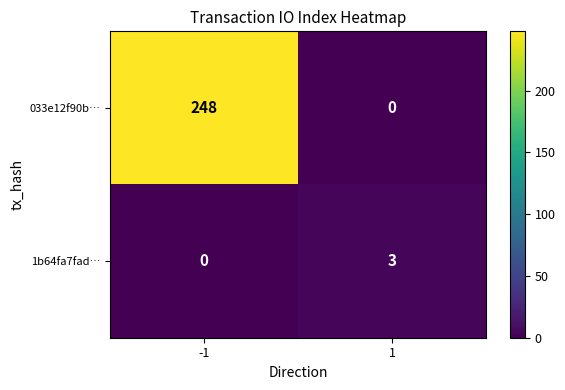

Rank the series at -1 from lowest to highest value.

1b64fa7fad…, 033e12f90b…